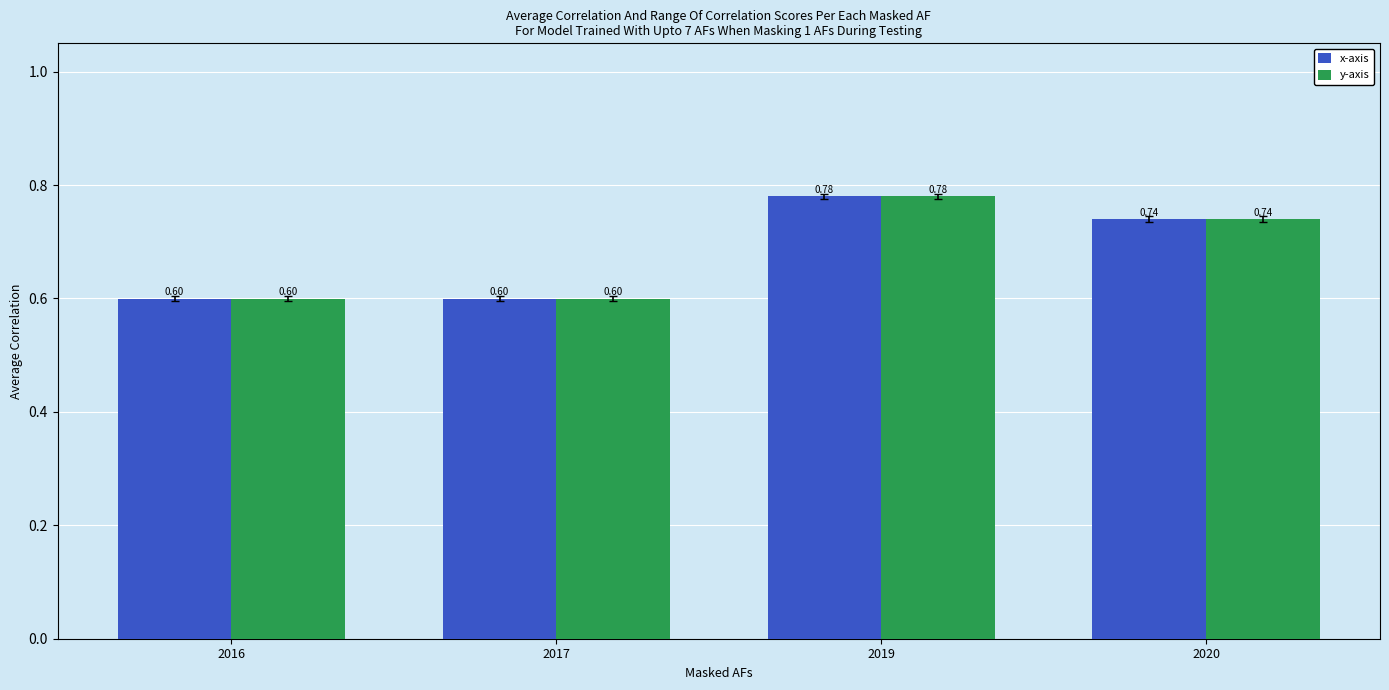

How many groups of bars are there?

4